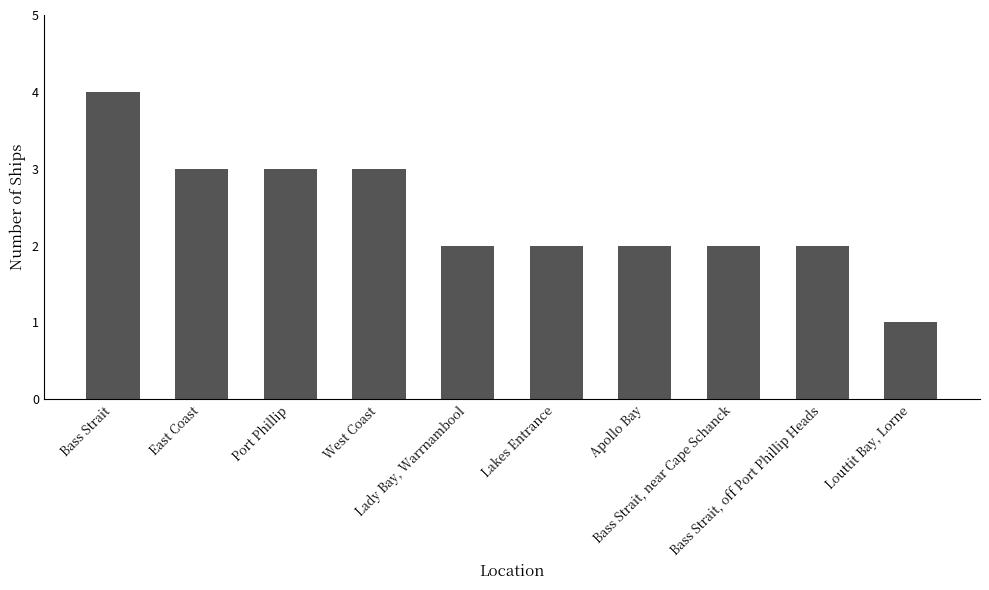

The chart shows a value of 1 at Lady Bay, Warrnambool. True or false?

False